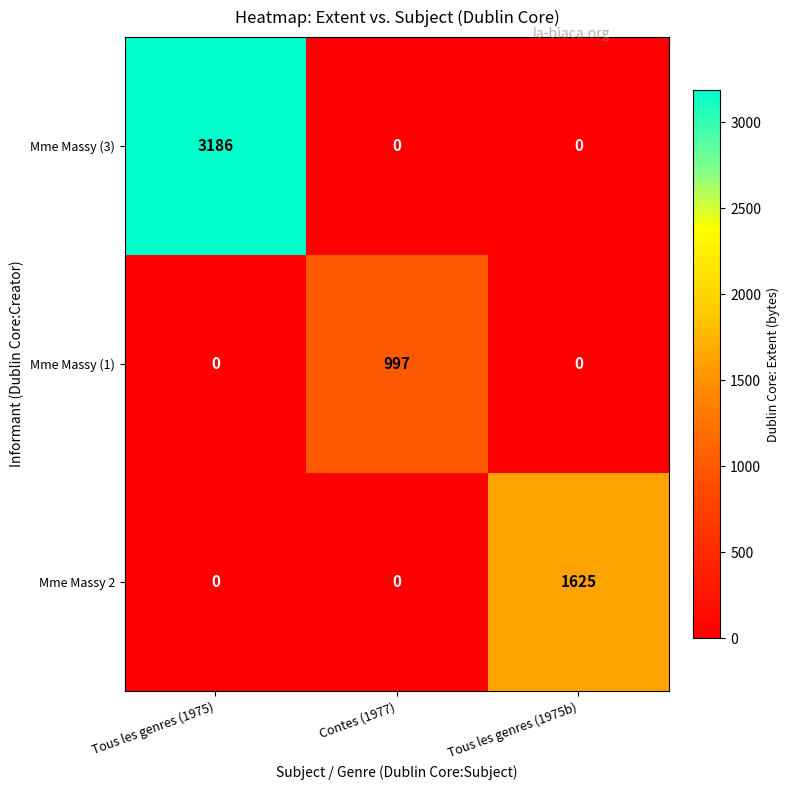

At how many categories does at least one series exceed 2347?

1